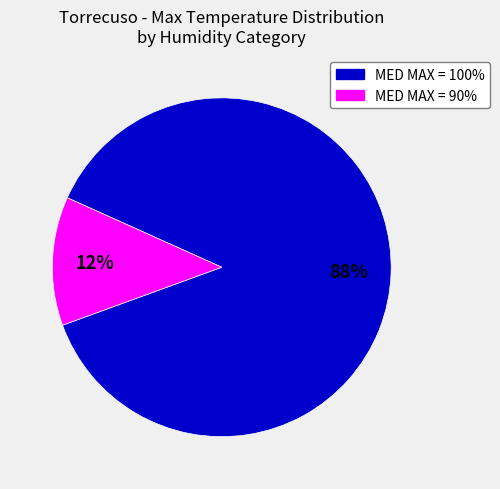

Is there any slice that represents more than half of the pie?

Yes